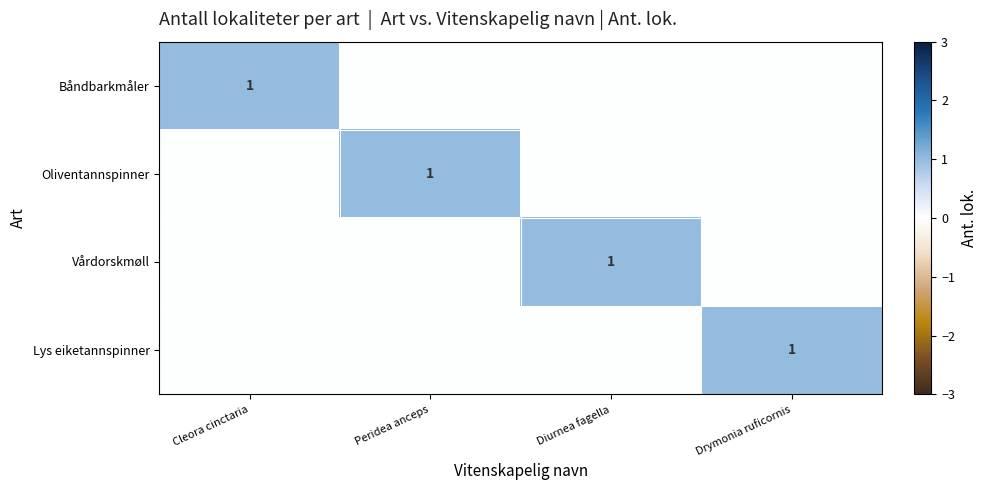

What is the difference between the highest and lowest values at Peridea anceps?

1